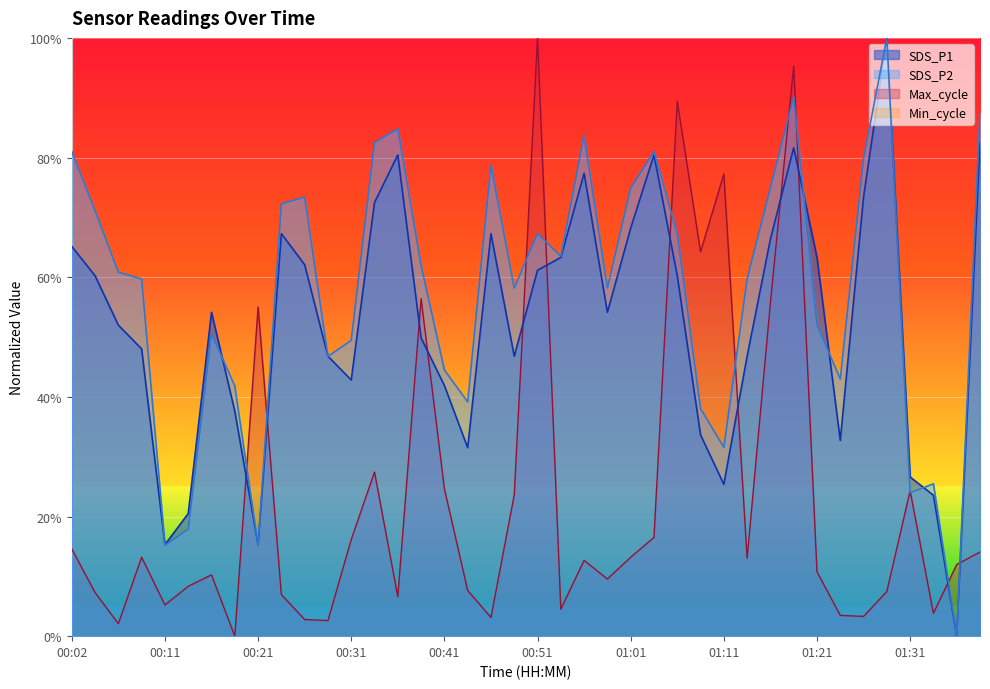

List the series in order of their overall mean, highest first.

SDS_P2, SDS_P1, Max_cycle